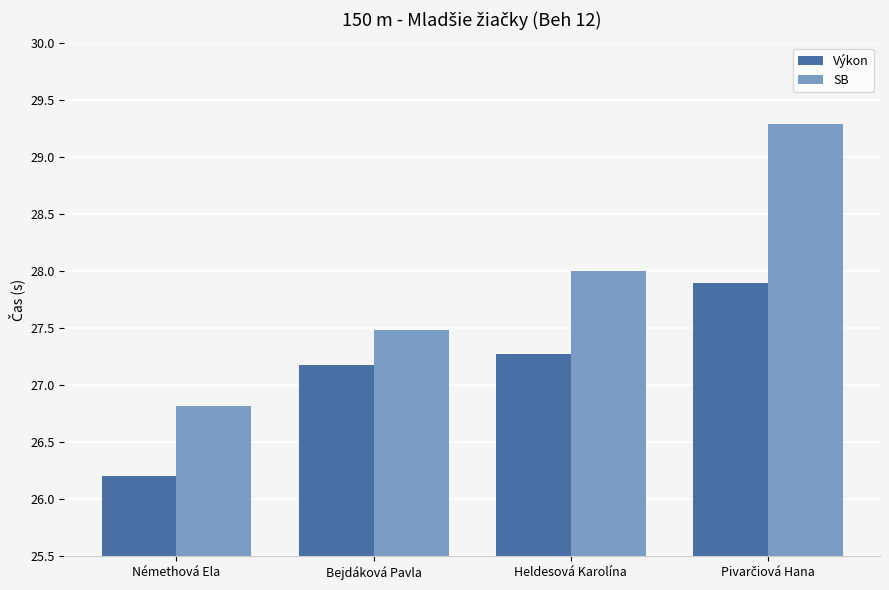

Reading left to right, list all the values displayed in this chart.

Výkon: 26.2	27.2	27.3	27.9
SB: 26.8	27.5	28.0	29.3